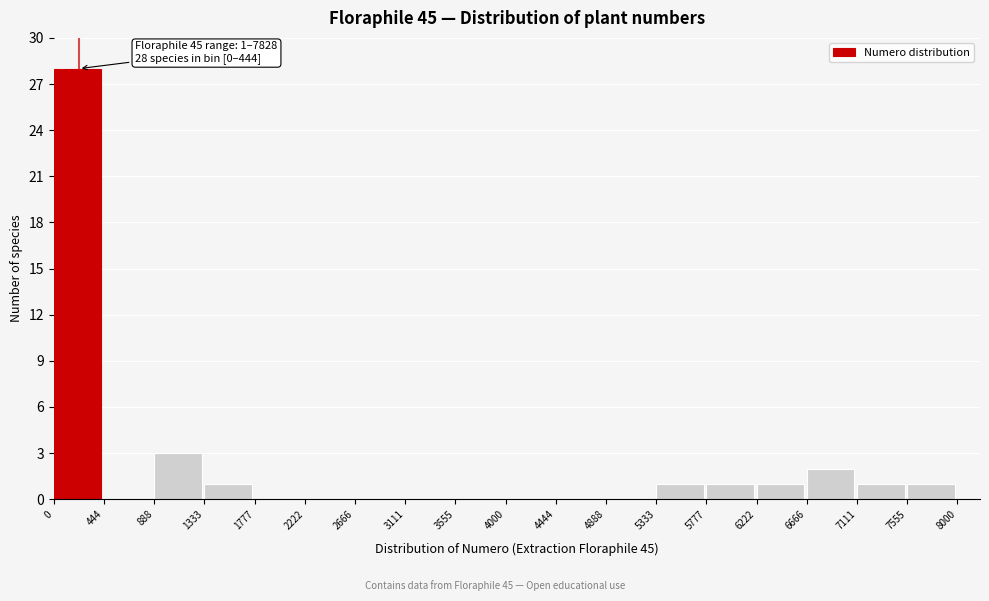

Which range on the x-axis has the tallest bar?

0 to 444